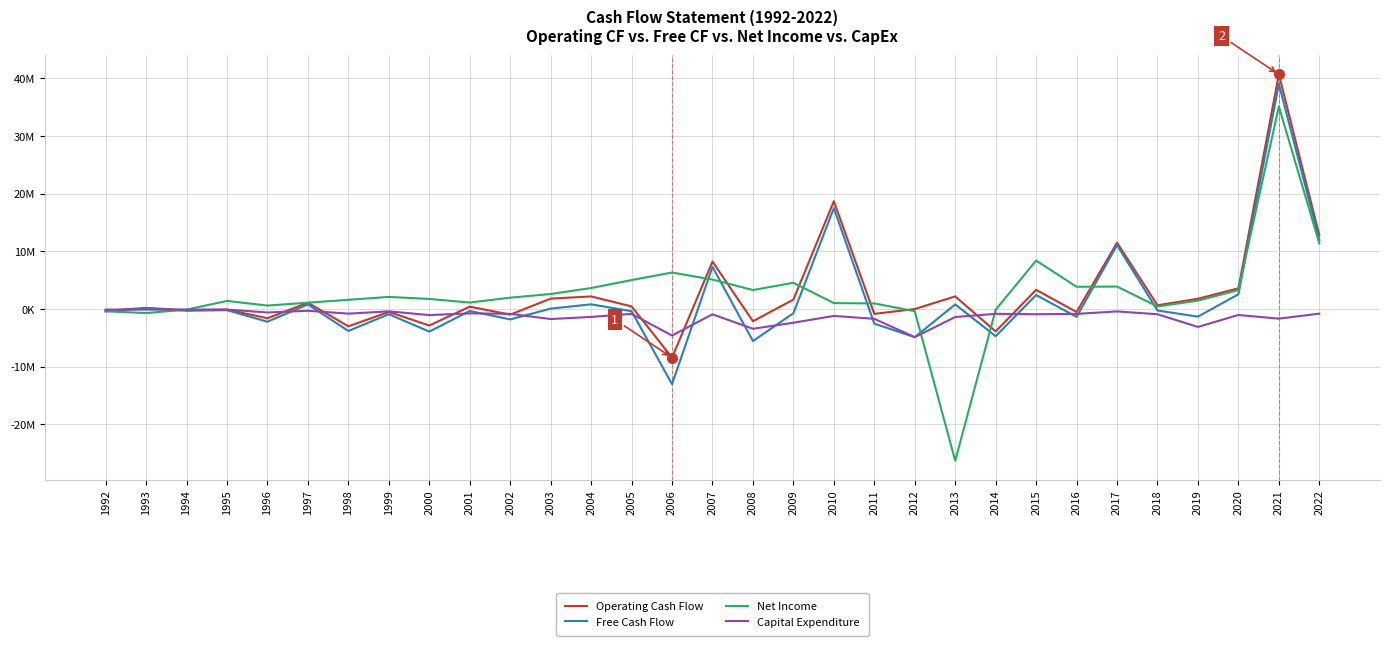

Reading left to right, list all the values displayed in this chart.

Operating Cash Flow: -300000	200000	-200000	-100000	-1600000	1100000	-3000000	-500000	-2858406	412391	-970037	1800002	2182832	459206	-8424352	8225873	-2119202	1636950	18677709	-836813	-4459	2187373	-3881374	3328912	-518000	11493000	648000	1785000	3590000	40666000	12782000
Free Cash Flow: -400000	100000	-300000	-200000	-2200000	800000	-3800000	-900000	-3907530	-338655	-1801956	66243	815125	-376988	-13017249	7313222	-5546660	-734964	17485458	-2535313	-4876391	802834	-4710268	2424209	-1358000	11080000	-257000	-1318000	2557000	39004000	11981000
Net Income: -400000	-700000	-100000	1400000	600000	1100000	1600000	2100000	1748206	1123378	1969536	2604058	3638434	5016246	6329364	5104199	3290862	4549468	1029792	971999	-376825	-26288669	-119501	8398704	3854000	3893000	440000	1459000	3281000	35106000	11372000
Capital Expenditure: -100000	-100000	-100000	-100000	-600000	-300000	-800000	-400000	-1049124	-751046	-831919	-1733759	-1367707	-836194	-4592897	-912651	-3427458	-2371914	-1192251	-1698500	-4871932	-1384539	-828894	-904703	-840000	-413000	-905000	-3103000	-1033000	-1662000	-801000